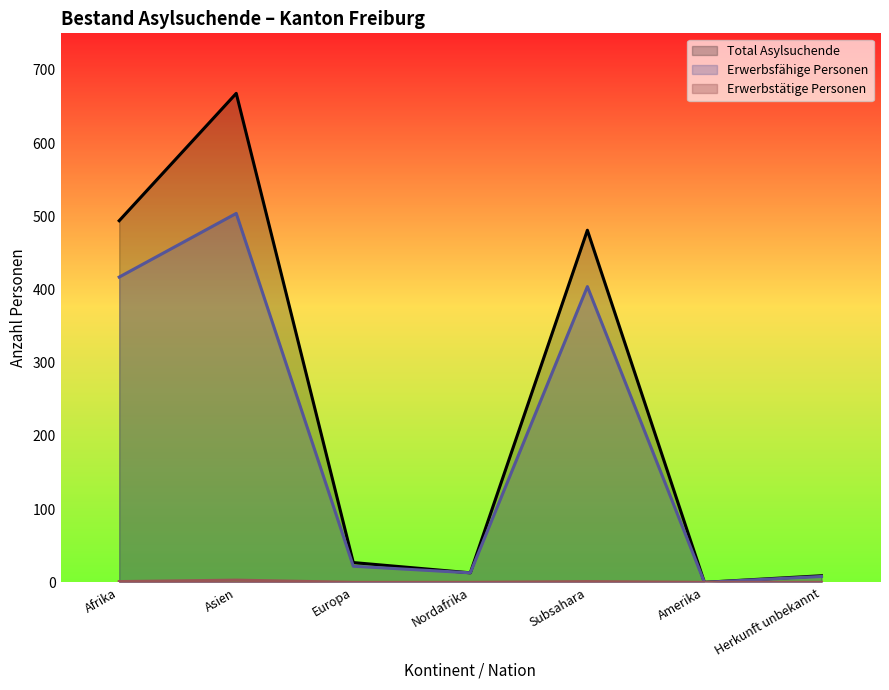

Is it true that Erwerbsfähige Personen equals 11 at Europa?

False